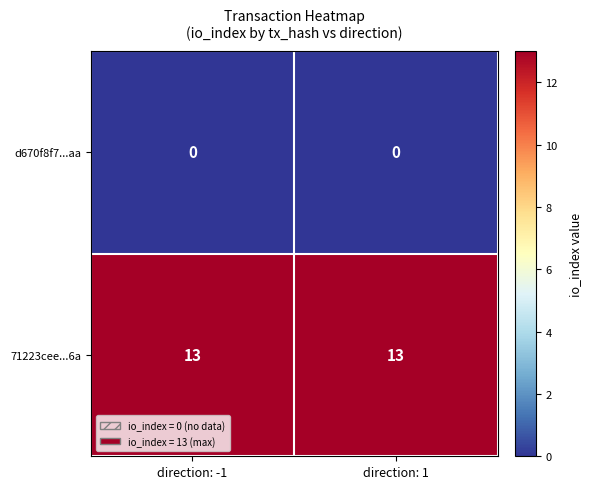

Rank the series at direction: 1 from lowest to highest value.

d670f8f7...aa, 71223cee...6a